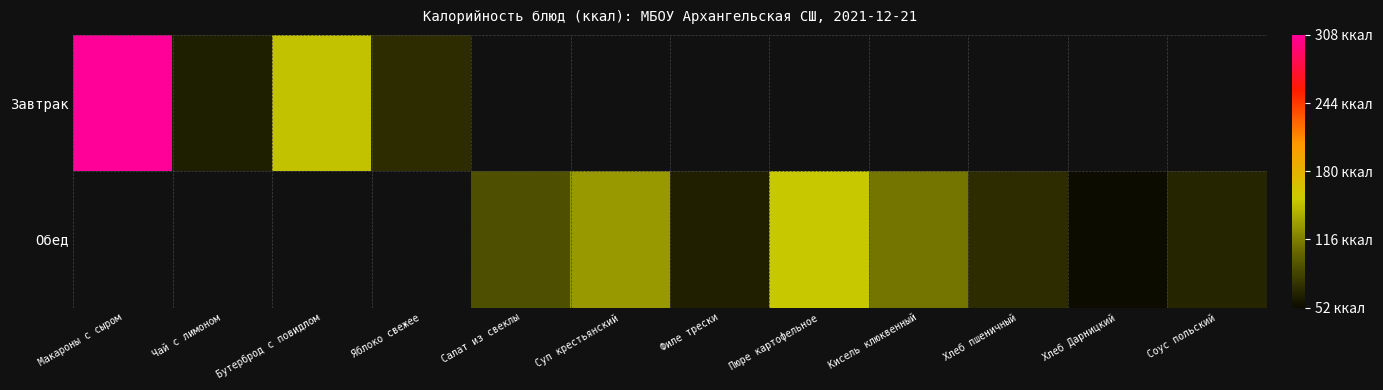

Which category has the highest value across all series?

Макароны с сыром